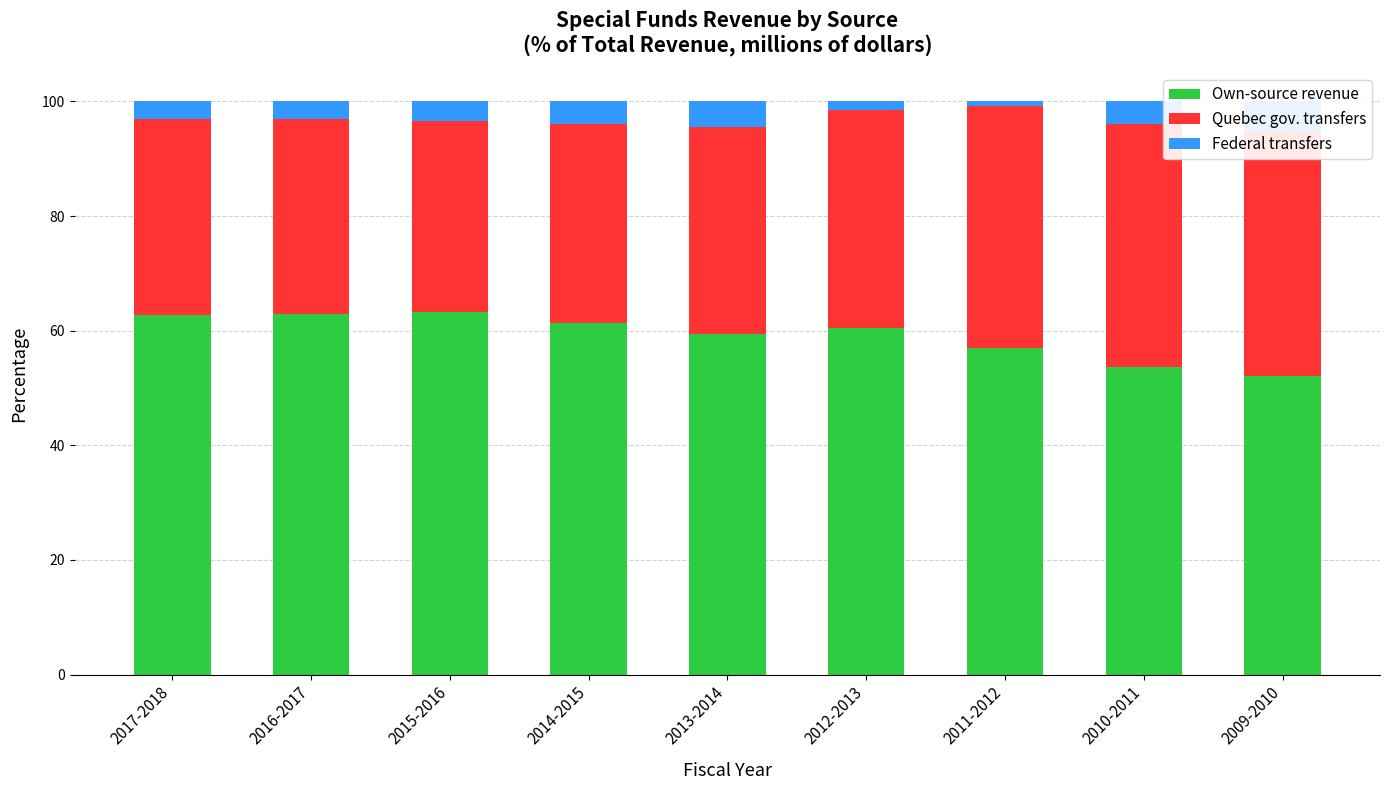

Rank the series at 2009-2010 from highest to lowest value.

Own-source revenue, Quebec gov. transfers, Federal transfers